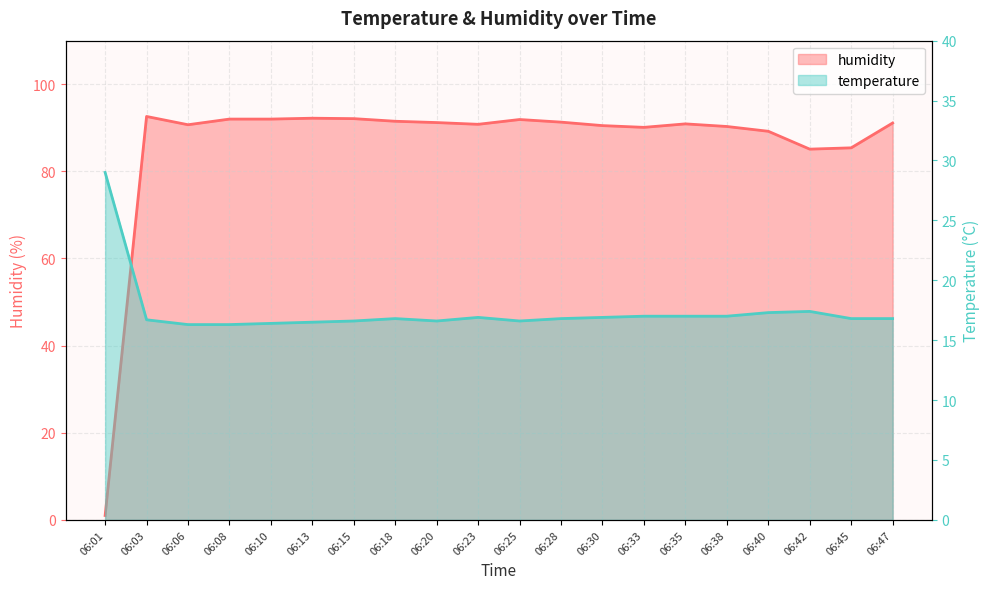

After their last crossing, which series has the higher values: temperature or humidity?

humidity